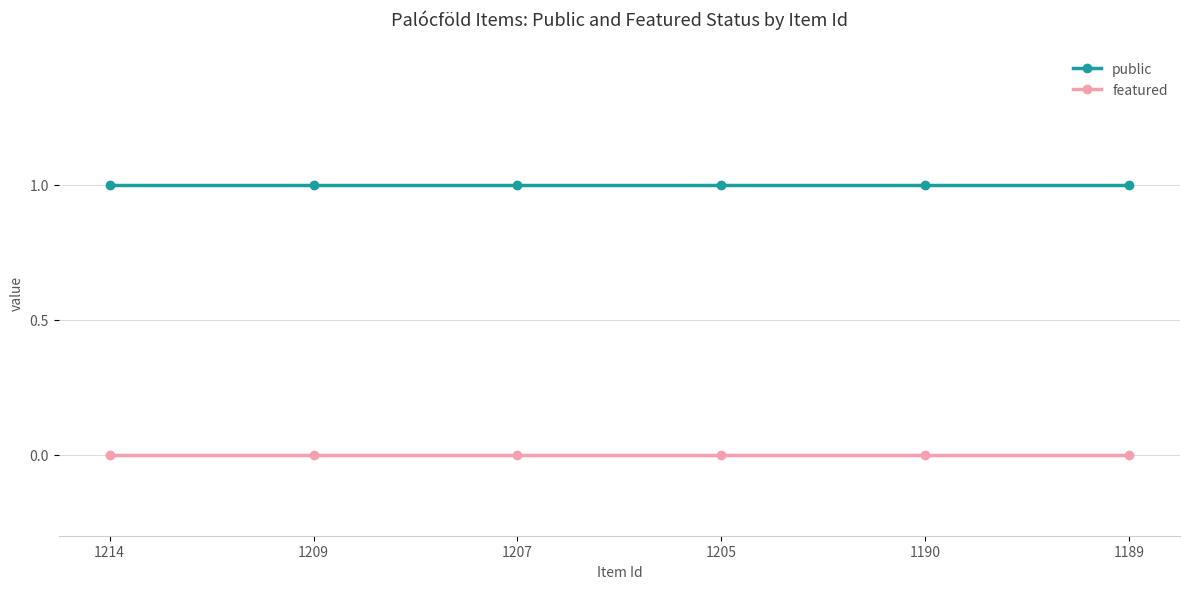

Which series has the largest total across all categories?

public